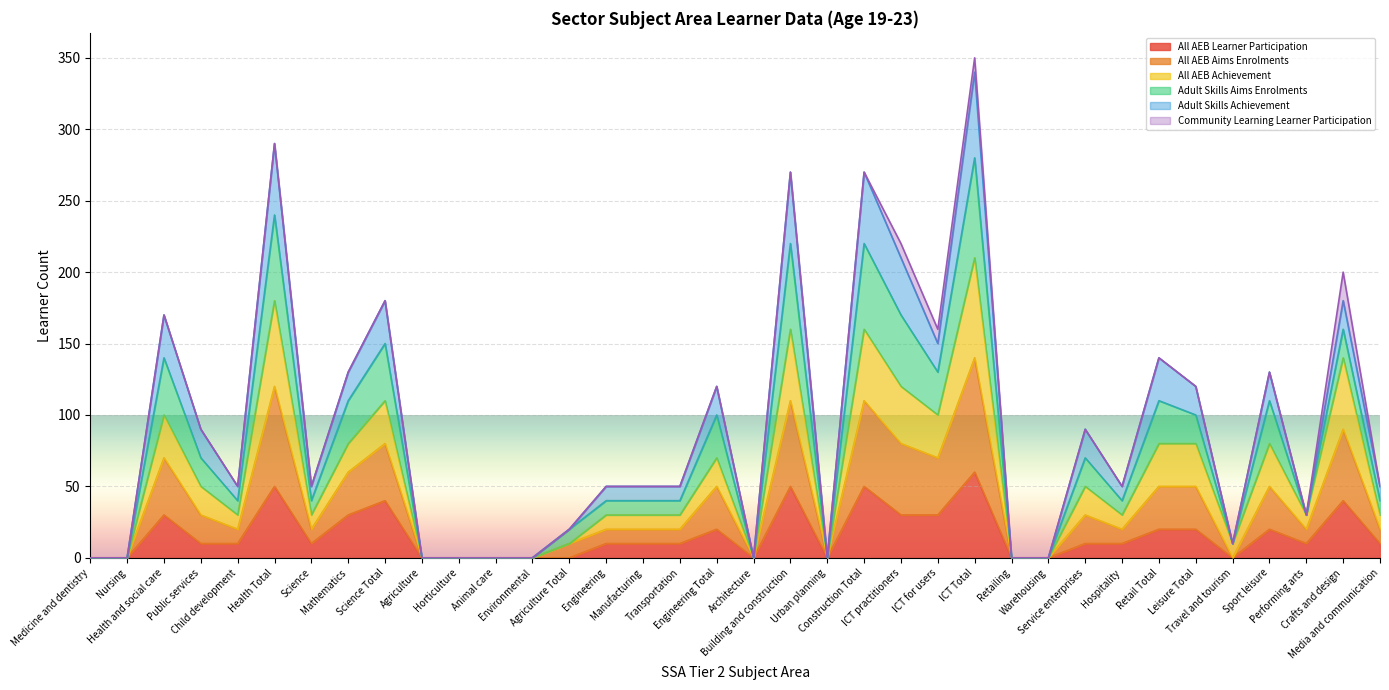

Between Science Total and Retailing, which is larger?

Science Total